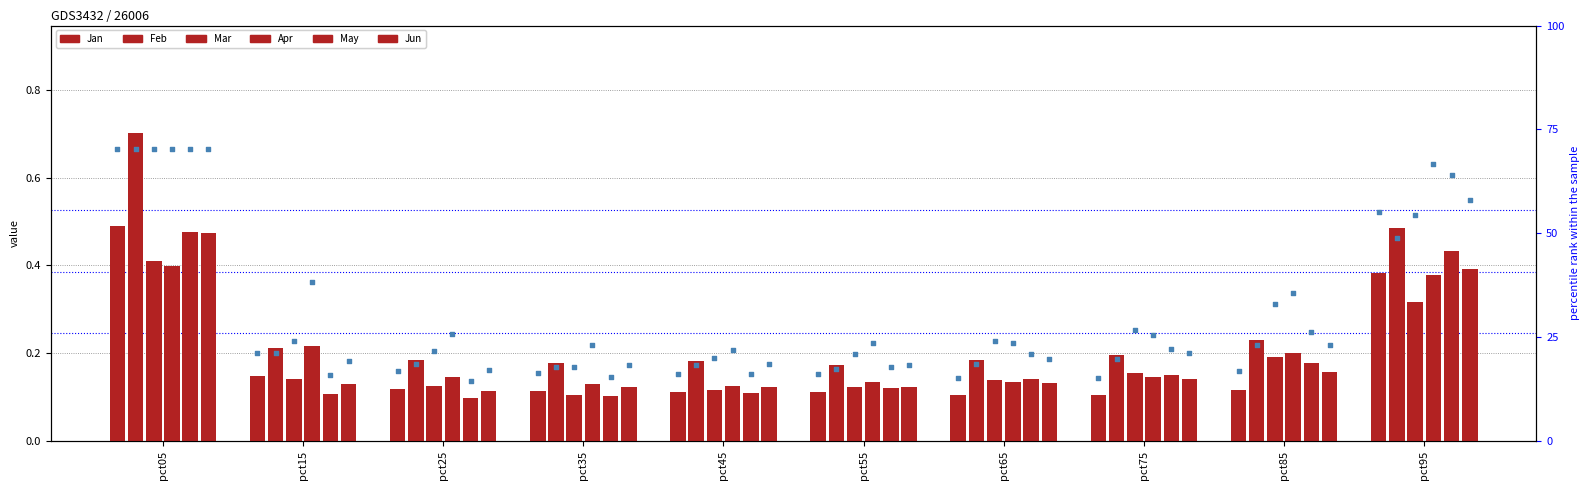

Which series has the largest total across all categories?

Feb